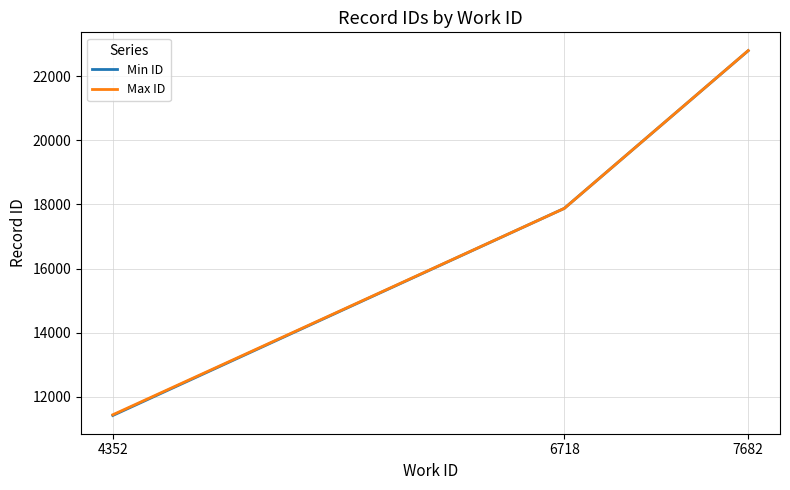

What is the spread (max minus min) of values at 4352?

22